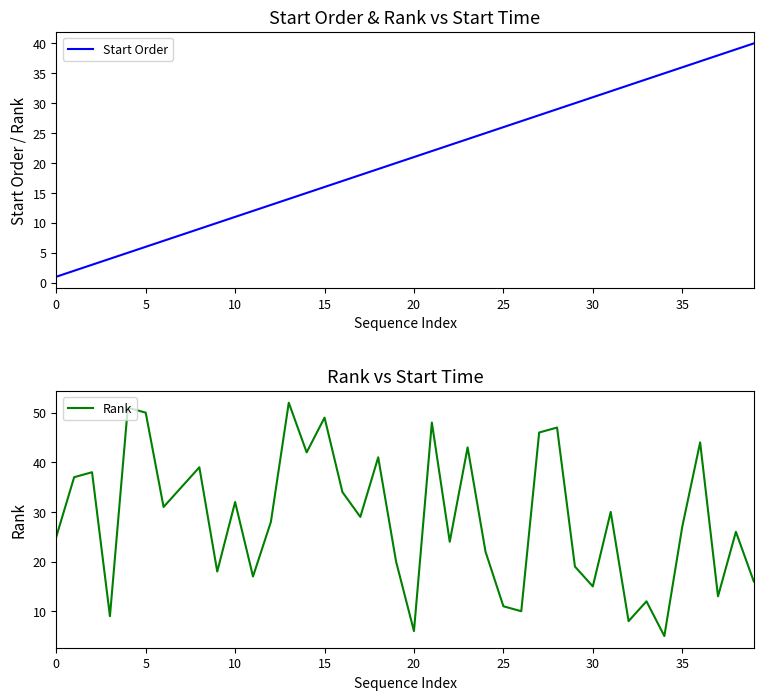

At which category is the sum across all series the highest?

36